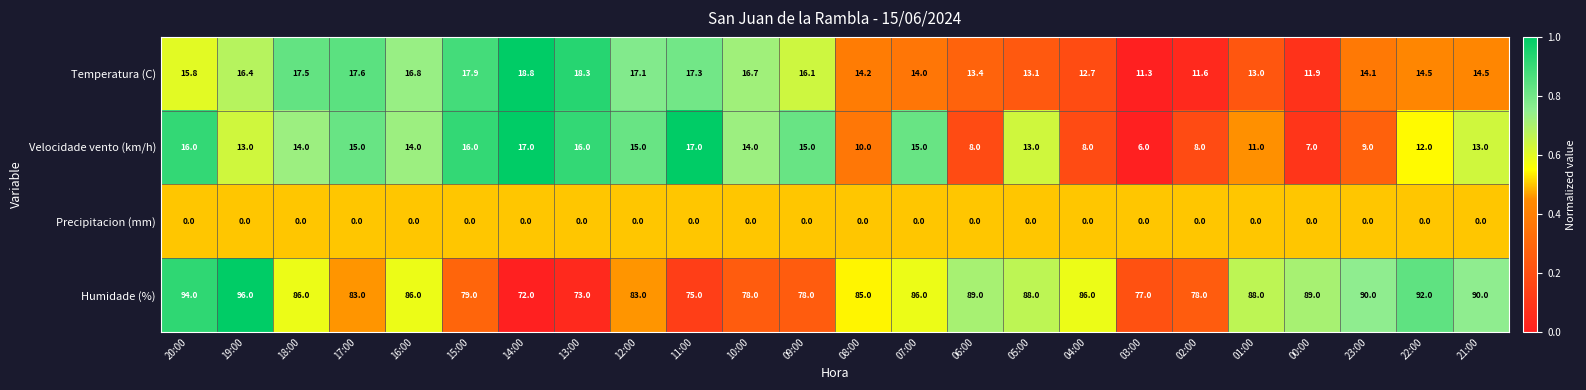

What is the approximate value of Velocidade vento (km/h) at 11:00?

17.0